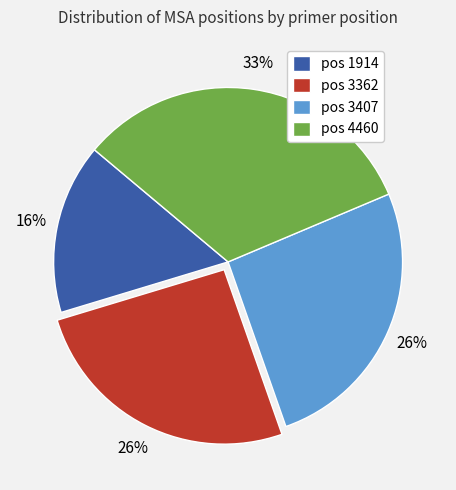

Is the sum of pos 3362 and pos 3407 greater than half?

Yes